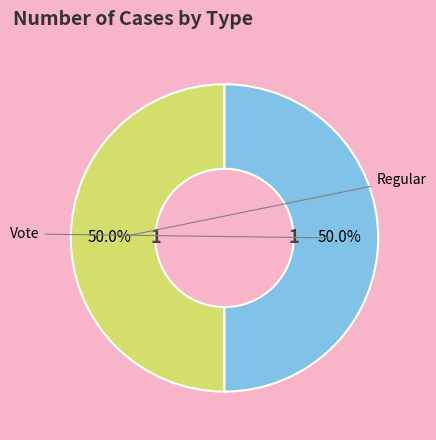

How many segments does this pie chart have?

2